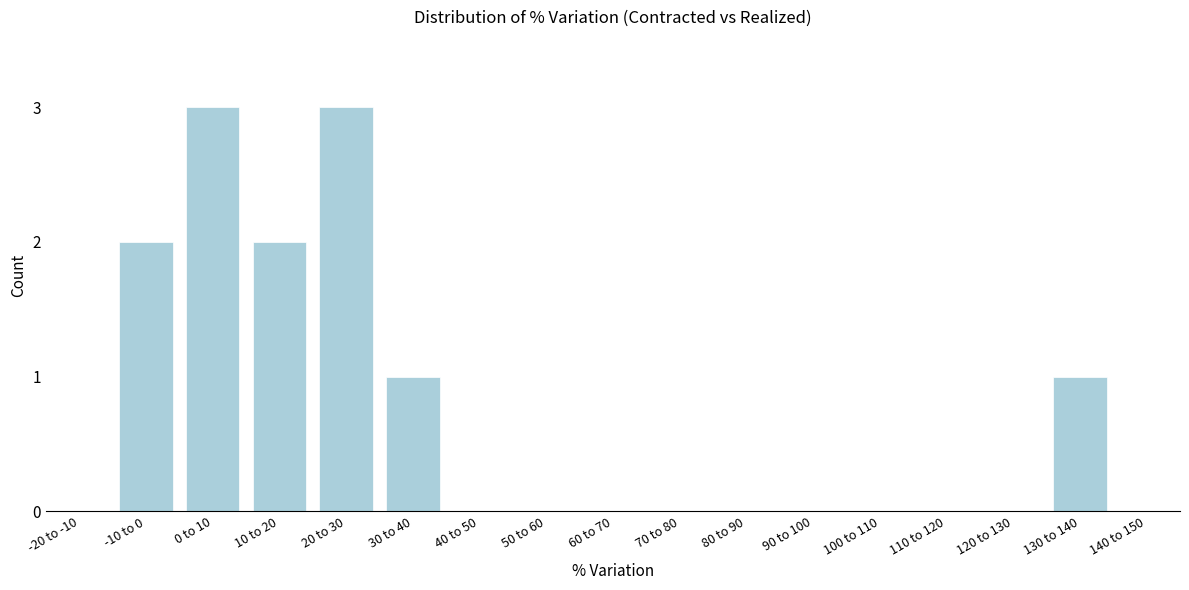

Reading left to right, extract all data points from this chart.

-20 to -10=0	-10 to 0=2	0 to 10=3	10 to 20=2	20 to 30=3	30 to 40=1	40 to 50=0	50 to 60=0	60 to 70=0	70 to 80=0	80 to 90=0	90 to 100=0	100 to 110=0	110 to 120=0	120 to 130=0	130 to 140=1	140 to 150=0